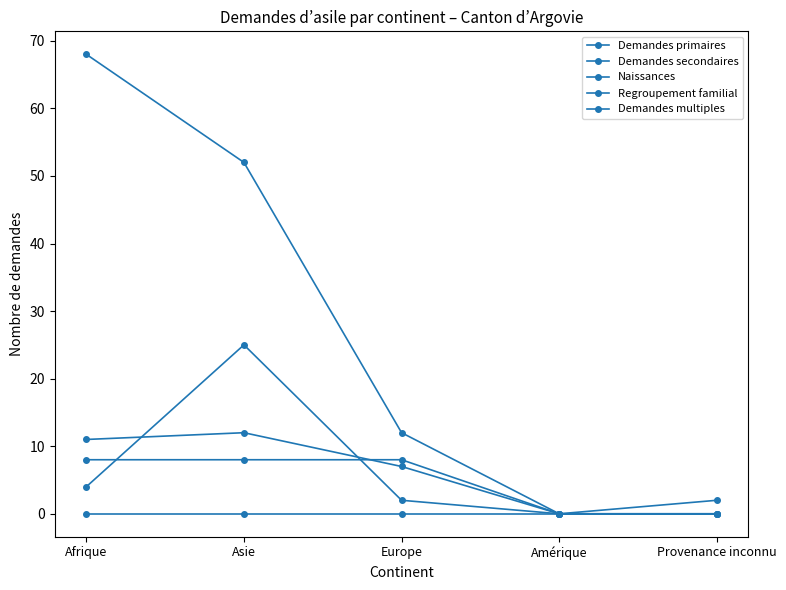

Does the chart have visible grid lines?

No